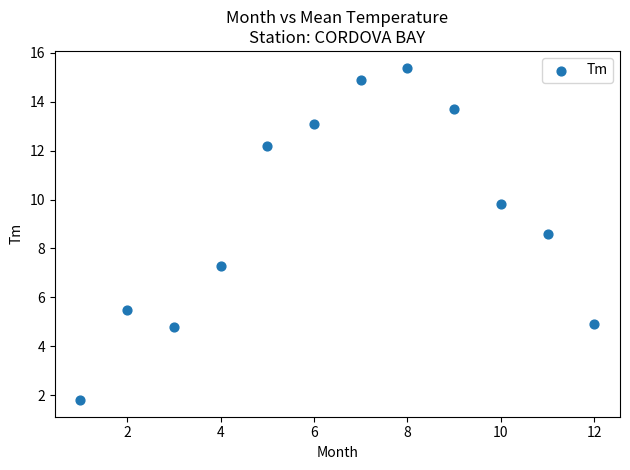

What is the range of Y values (max minus min)?

13.6